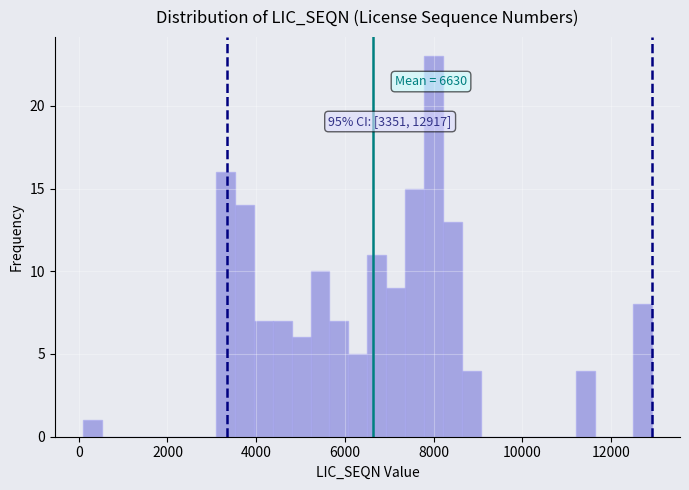

Read against the x-axis, roughly where is the centre of the tallest bar?

8000